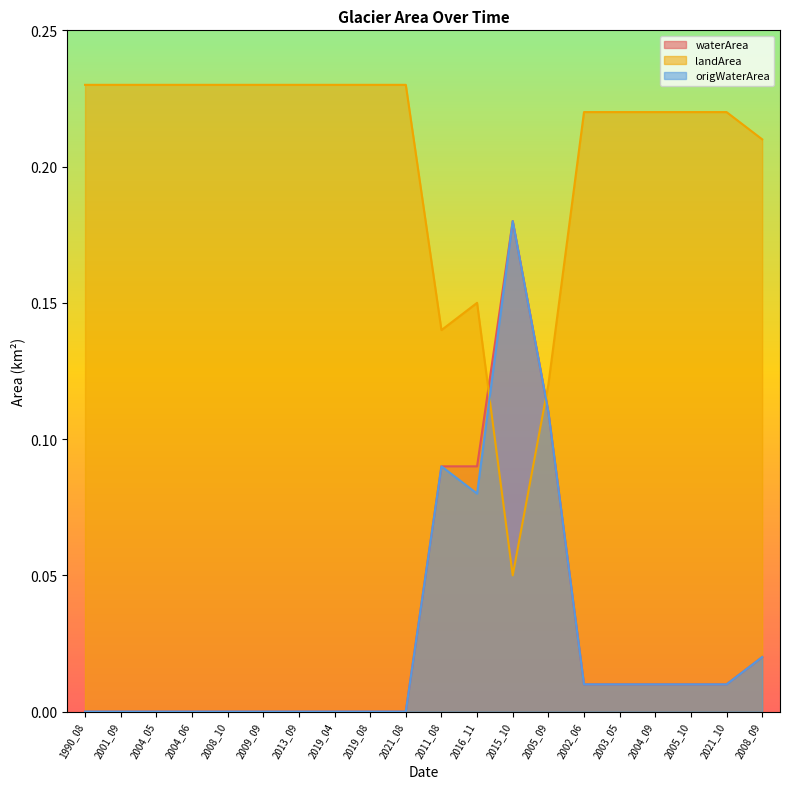

Between which two adjacent categories do landArea and waterArea first intersect?

2016_11 and 2015_10